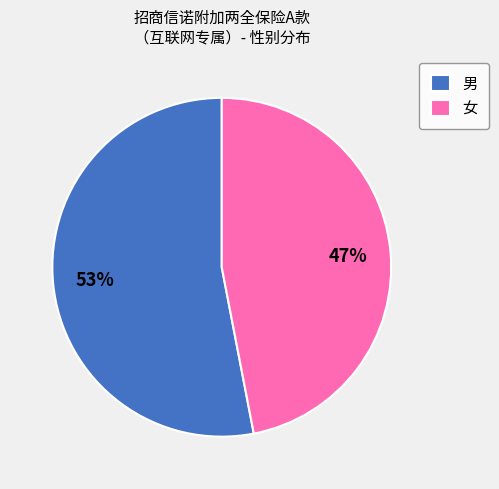

To the nearest percent, what percentage of the pie is 女?

47%